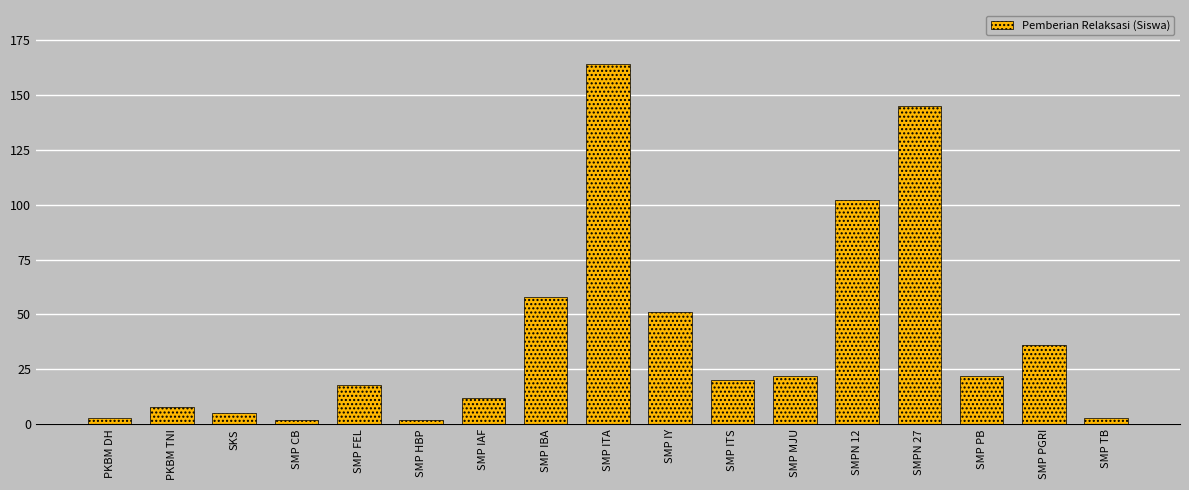

Reading left to right, what are all the values shown in this chart?

PKBM DH=3	PKBM TNI=8	SKS=5	SMP CB=2	SMP FEL=18	SMP HBP=2	SMP IAF=12	SMP IBA=58	SMP ITA=164	SMP IY=51	SMP ITS=20	SMP MJU=22	SMPN 12=102	SMPN 27=145	SMP PB=22	SMP PGRI=36	SMP TB=3